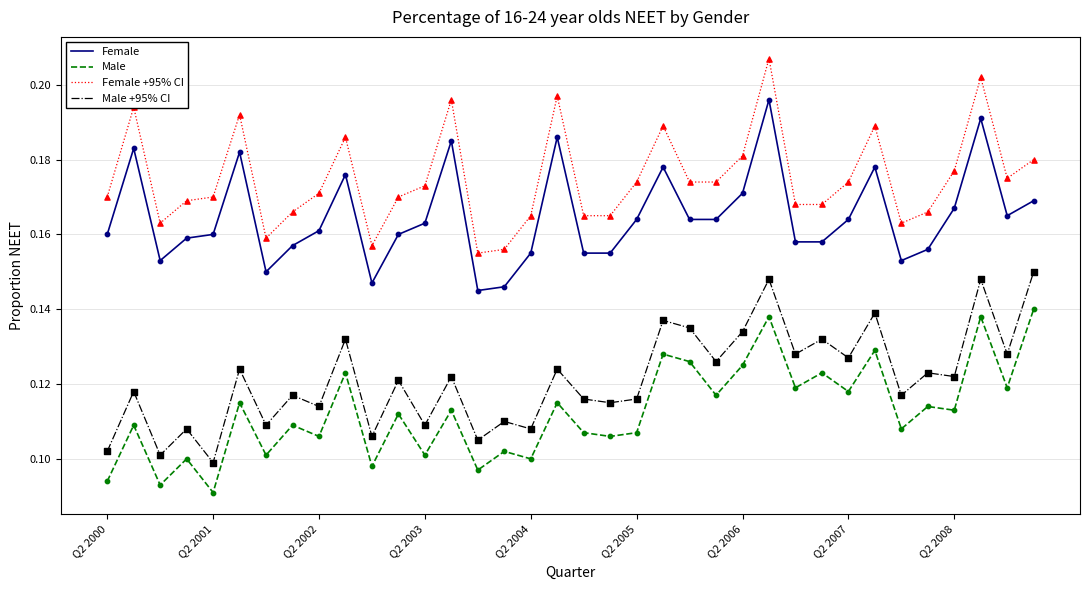

Which series has the largest total across all categories?

Female +95% CI